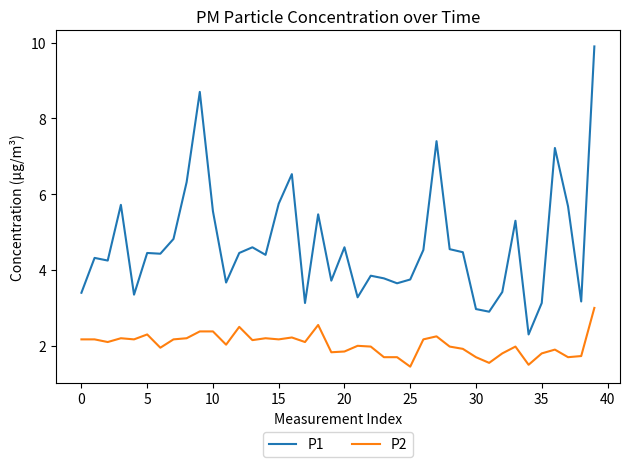

Rank the series by their maximum value, from highest to lowest.

P1, P2